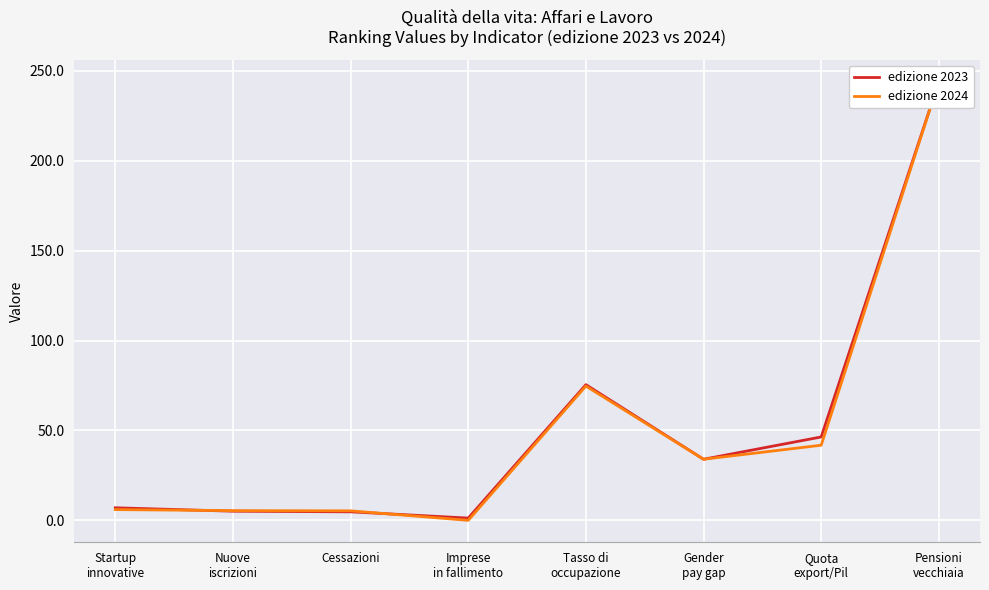

Which series ends up on top after the final intersection of edizione 2023 and edizione 2024?

edizione 2023